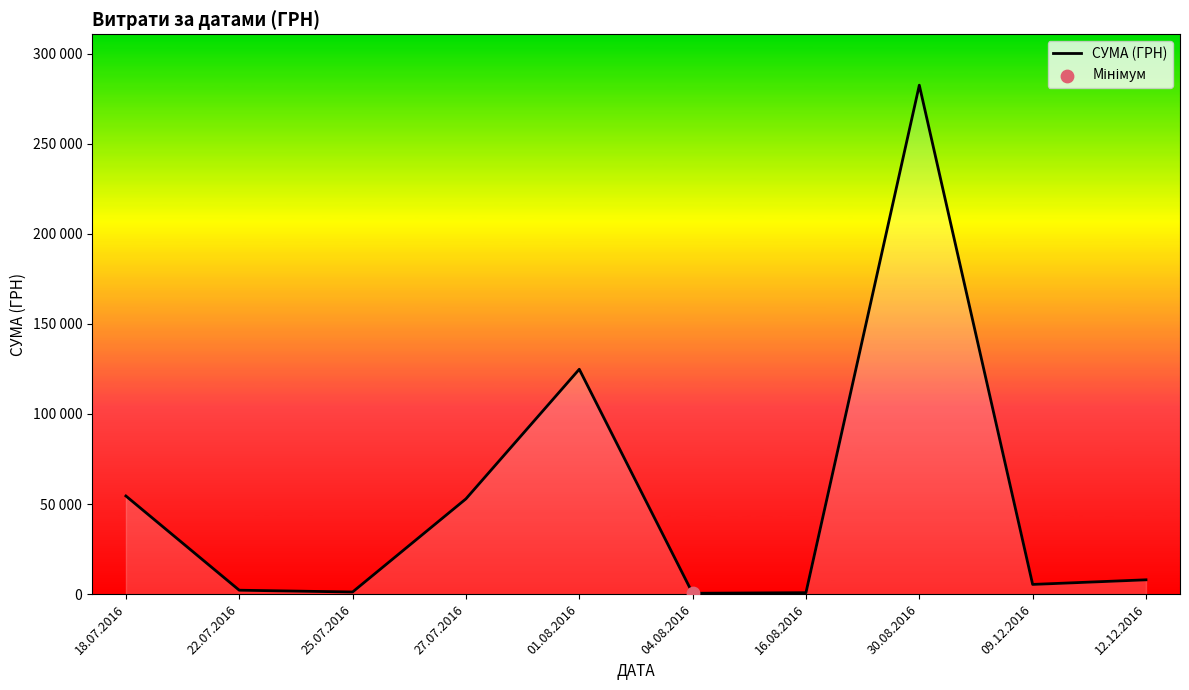

Does the chart have visible grid lines?

No